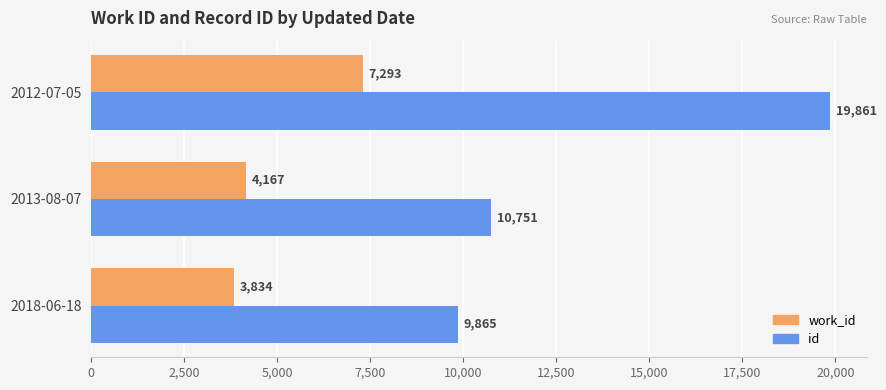

What is the average value of the id series?

13492